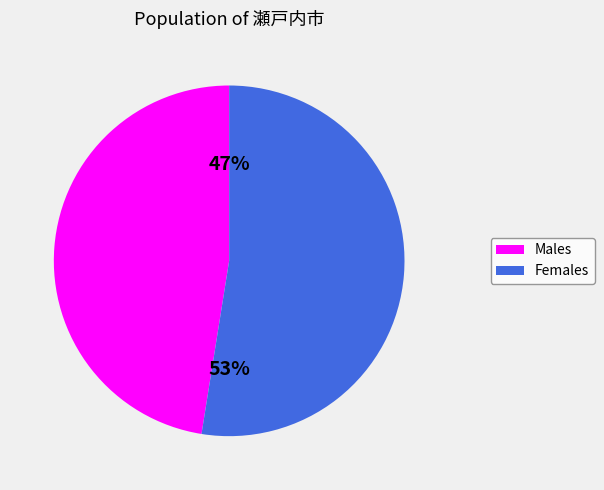

What percentage is the Females slice, to the nearest percent?

53%